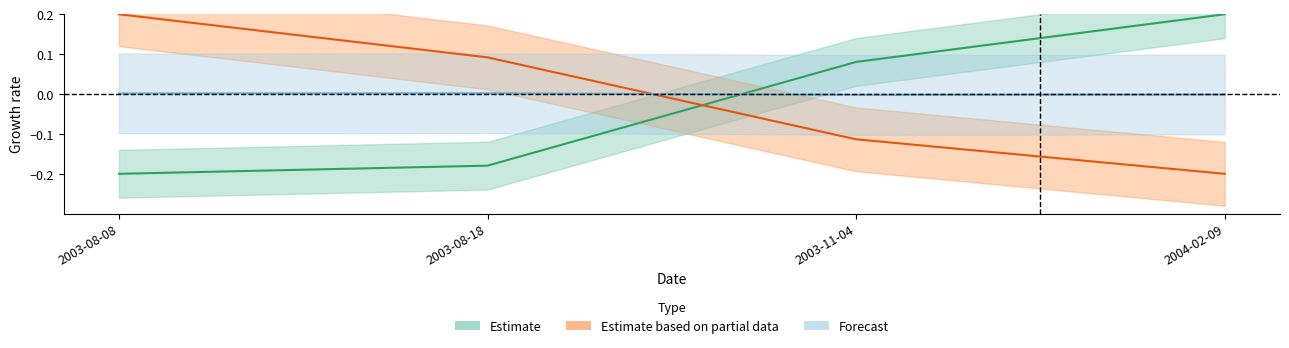

At how many categories does at least one series exceed 0?

4